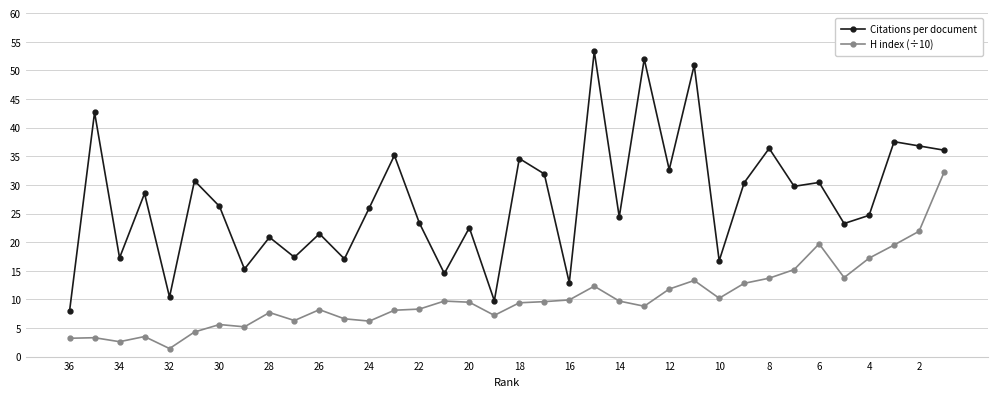

Which series has the widest spread of values?

Citations per document